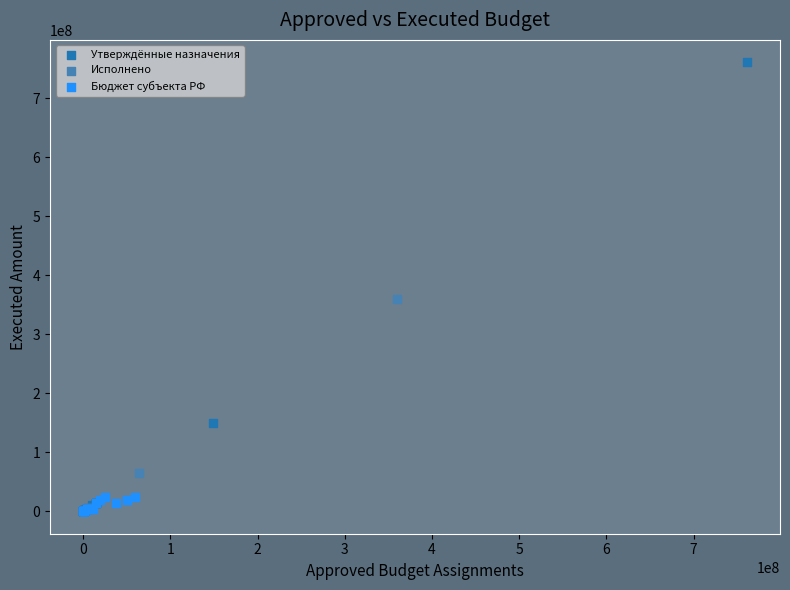

Which series contains the highest Y value?

Утверждённые назначения